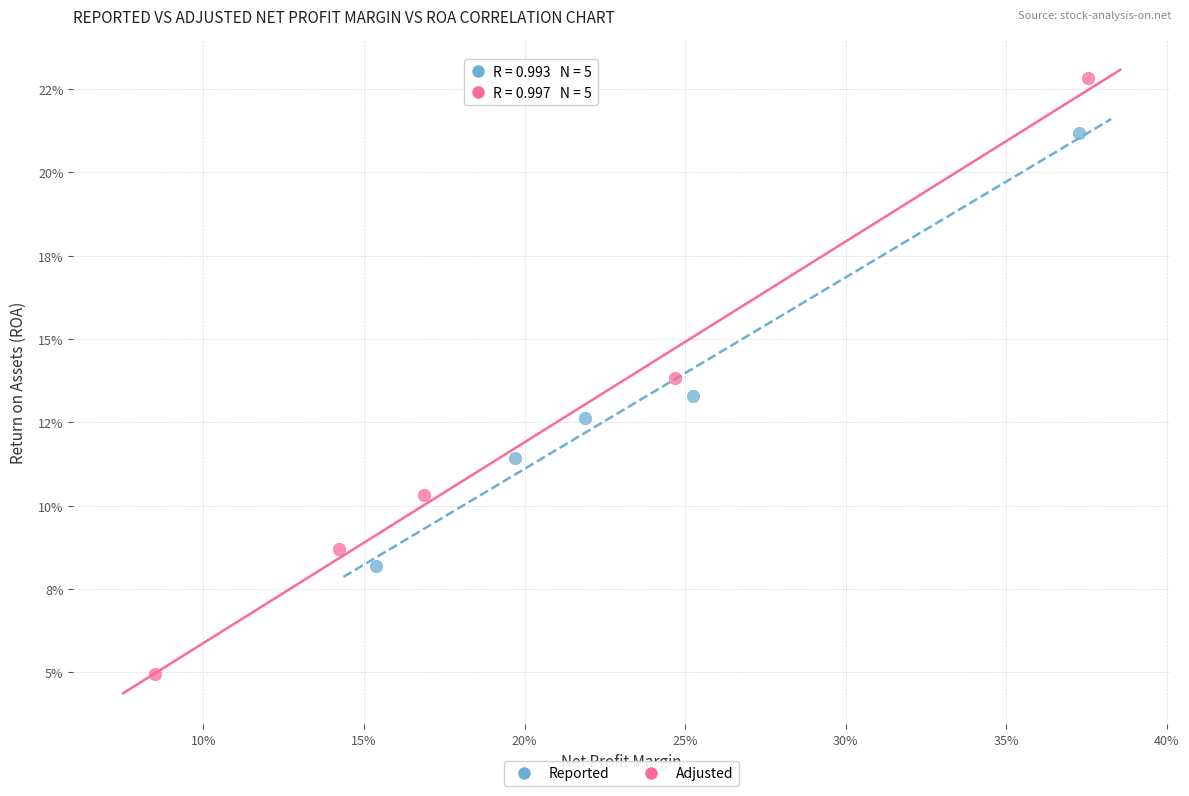

Which series reaches the maximum Y coordinate?

Adjusted